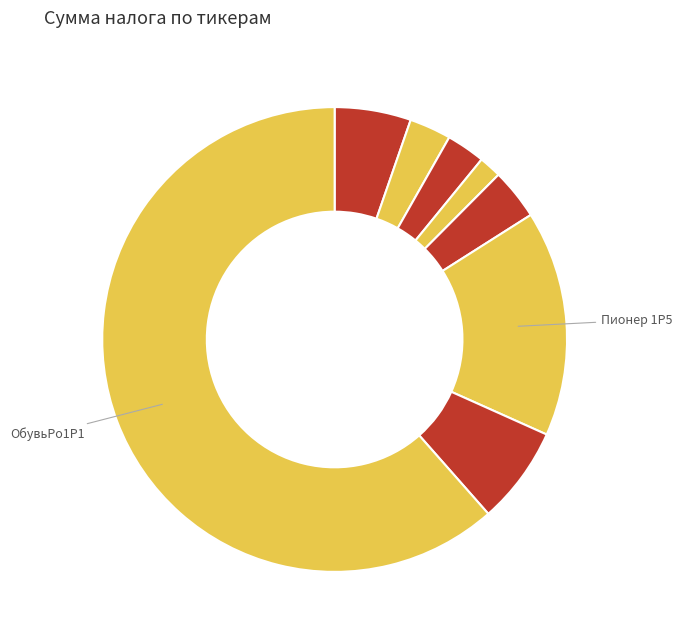

How many segments does this pie chart have?

8